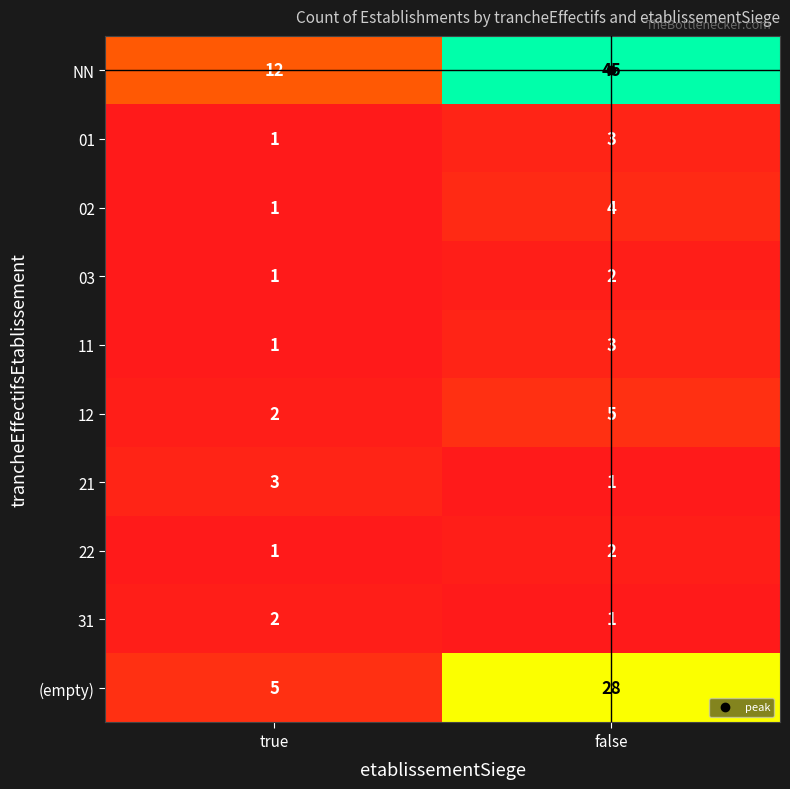

What is the difference between the maximum and minimum values in the 12 series?

3